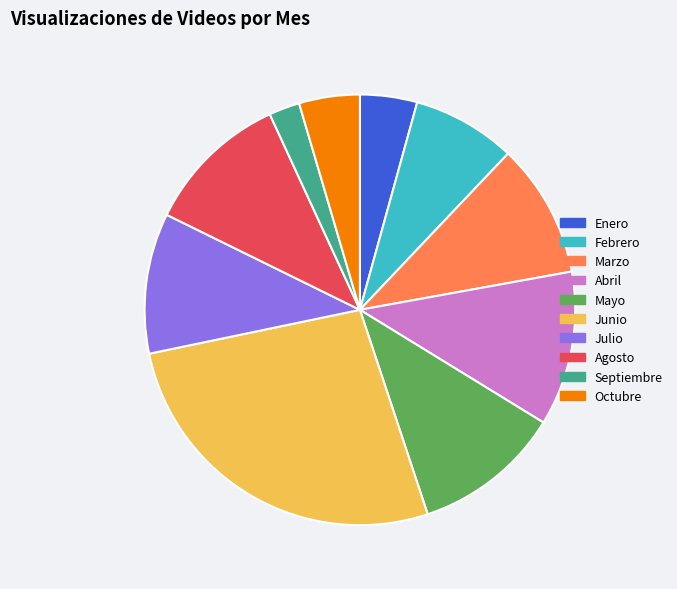

Is it true that Junio is 27% of the pie?

True